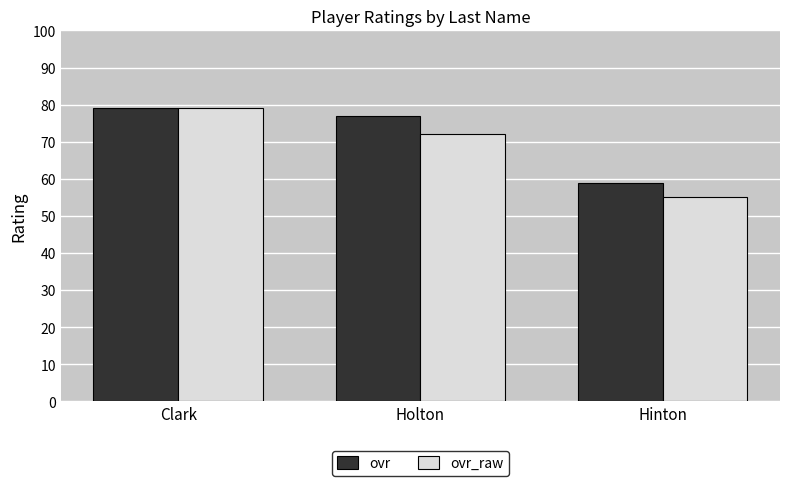

At which label does ovr_raw reach its minimum?

Hinton